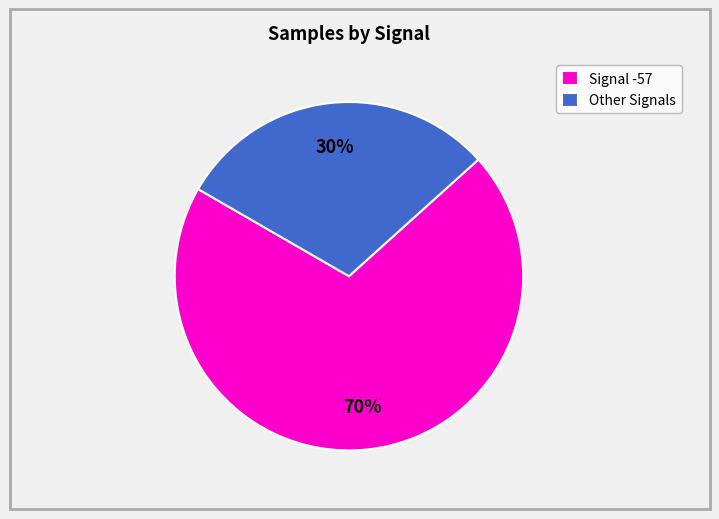

Is the sum of Other Signals and Signal -57 greater than half?

Yes